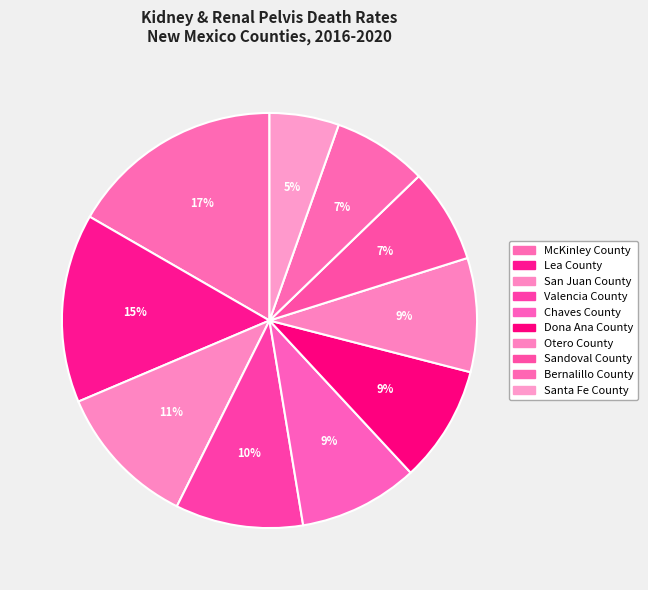

Count the number of slices in the pie.

10